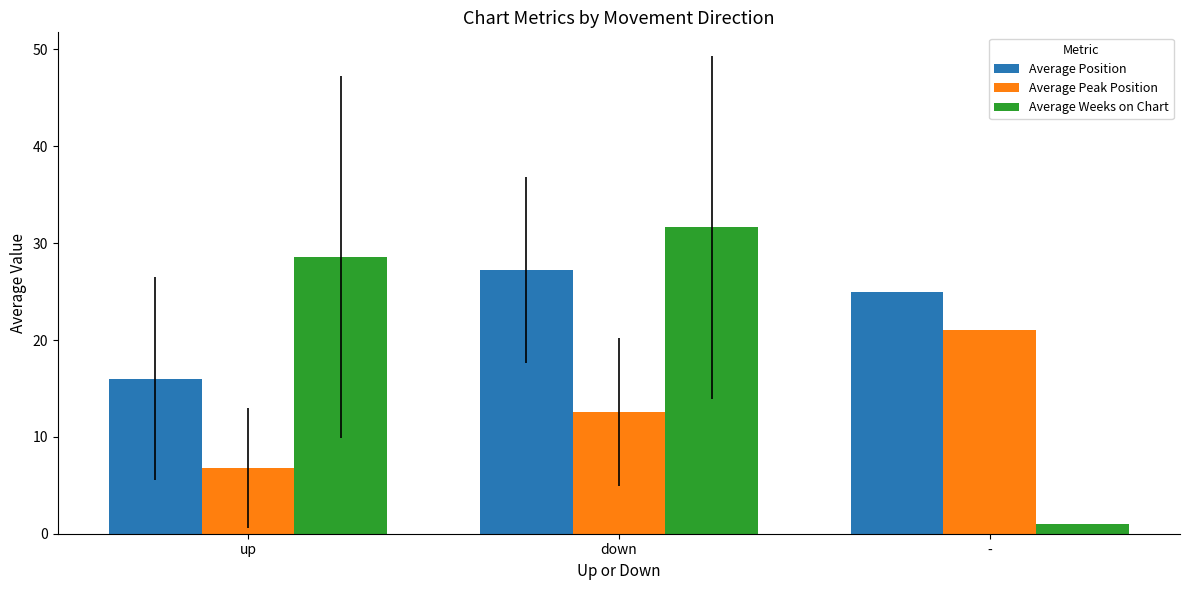

Count the number of categories in the chart.

3